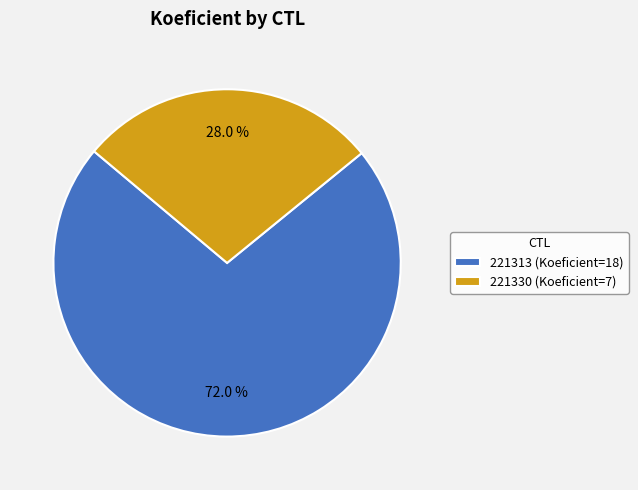

How many segments does this pie chart have?

2